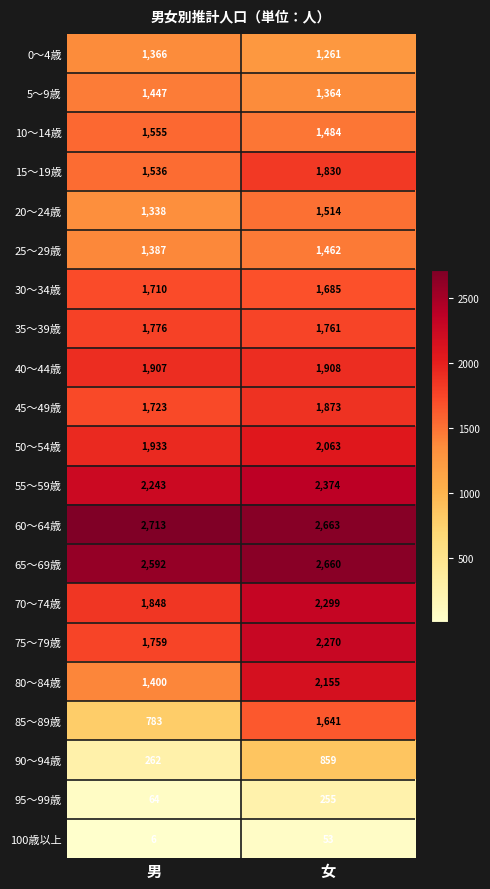

What is the difference between the 80～84歳 values at 女 and 男?

755